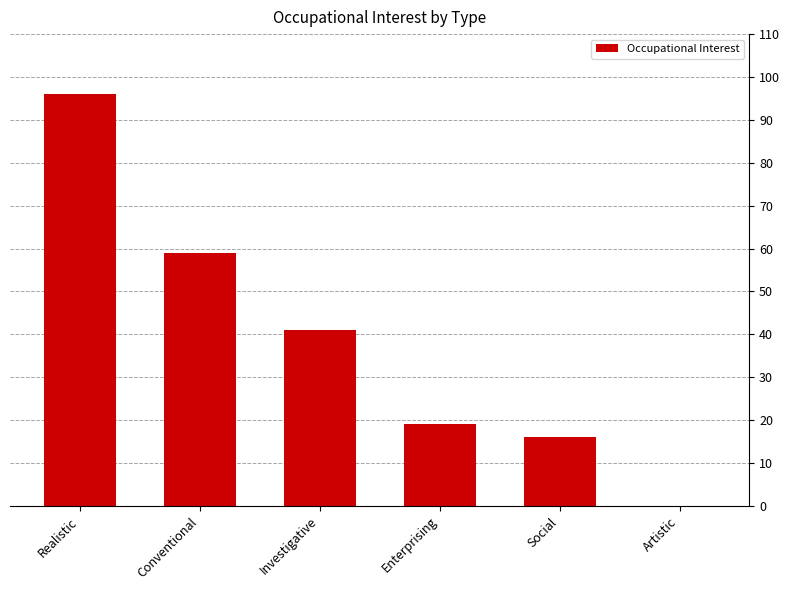

Reading left to right, what are all the values shown in this chart?

96	59	41	19	16	0